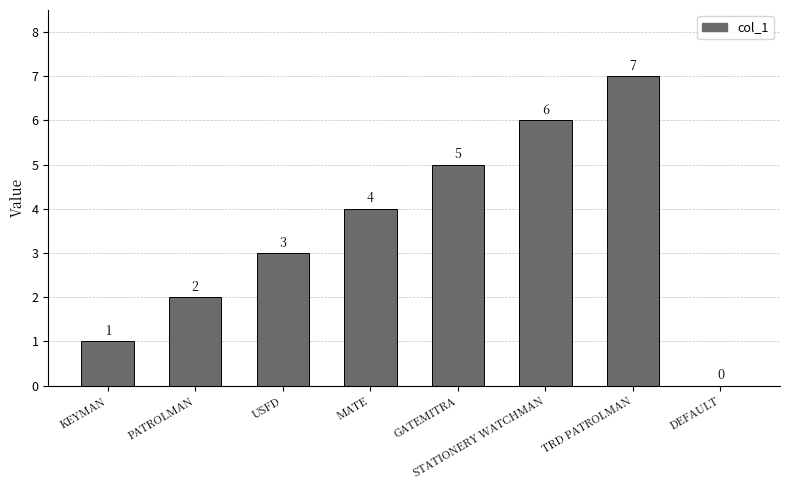

Is it true that the value at USFD is 2?

False